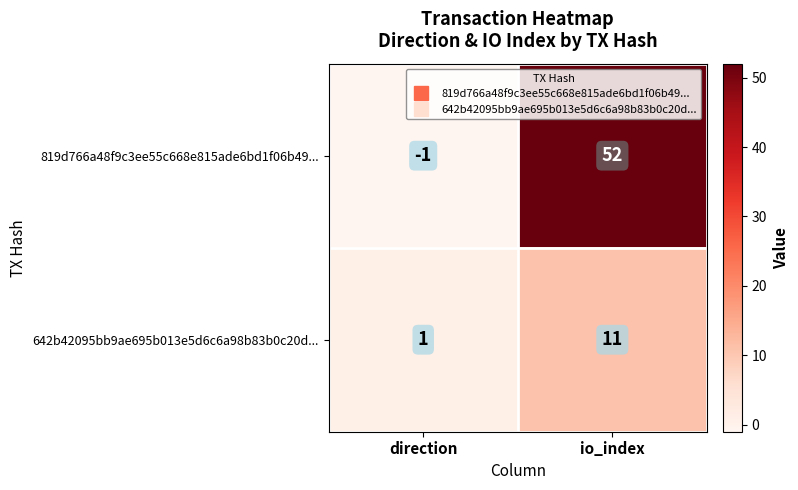

What is the difference between the highest and lowest values at direction?

2